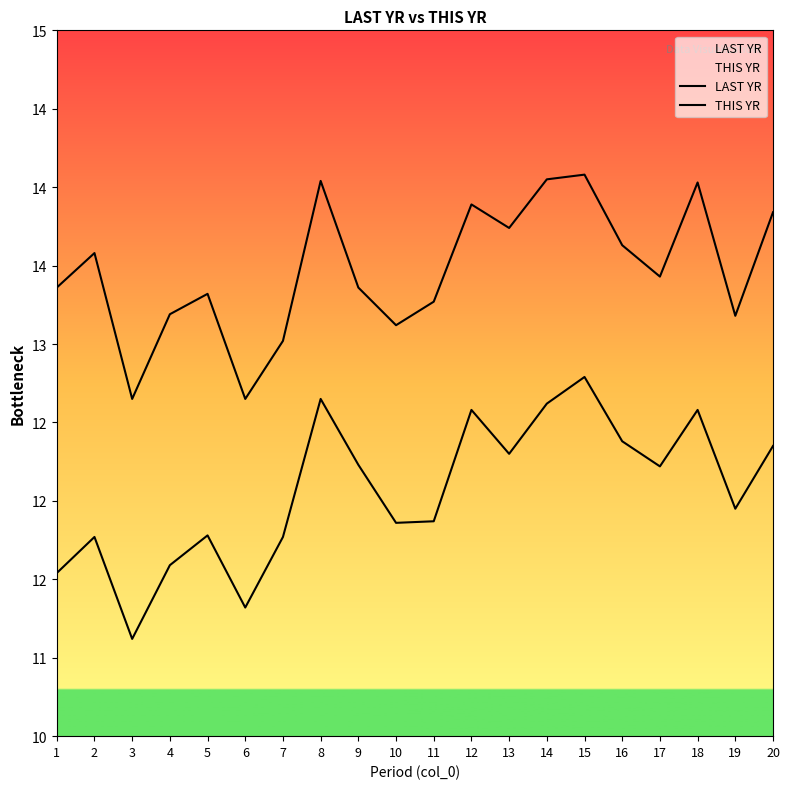

True or false: THIS YR and LAST YR intersect in this chart.

False